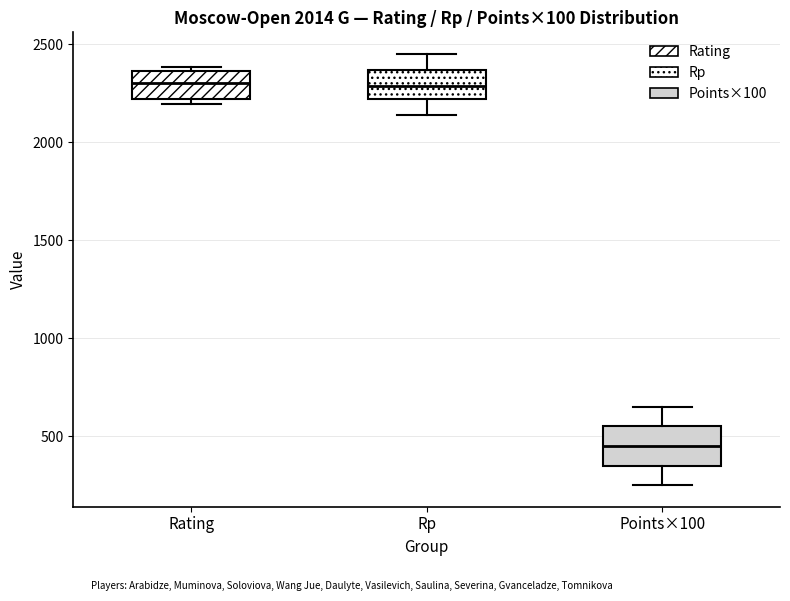

Reading left to right, transcribe this box plot: for each box, give where its median line is, the range the box spans, and where its two whiskers end, as read against the y-axis. The values are not printed on the chart, so give them approximately, as read against the axis.

Rating: median 2300, box 2200 to 2350, whiskers 2200 (just below the box's lower edge) to 2400
Rp: median 2300, box 2200 to 2350, whiskers 2150 to 2450
Points×100: median 450, box 350 to 550, whiskers 250 to 650